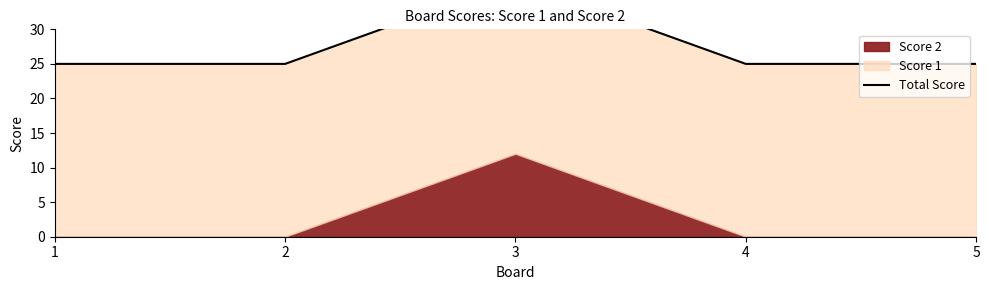

How many interior local peaks (higher than both neighbors) does the data have?

1